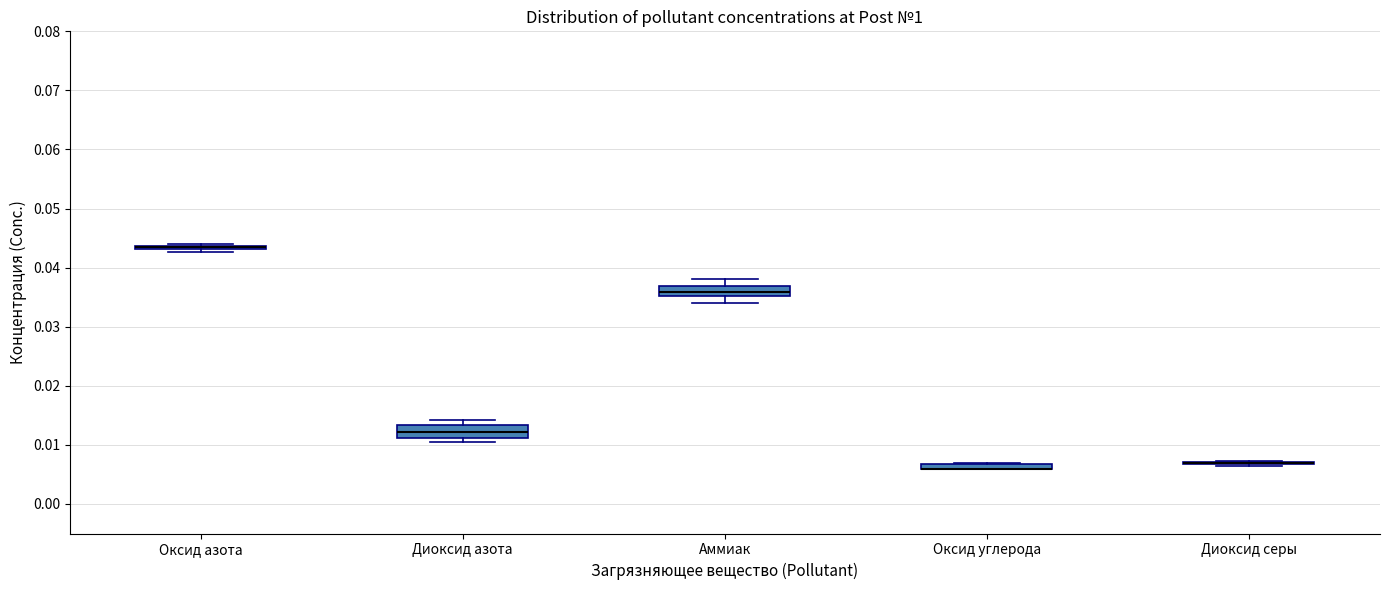

Where is the lower edge of the box for Диоксид азота on the y-axis? The values are not printed on the chart, so give them approximately, as read against the axis.

0.011